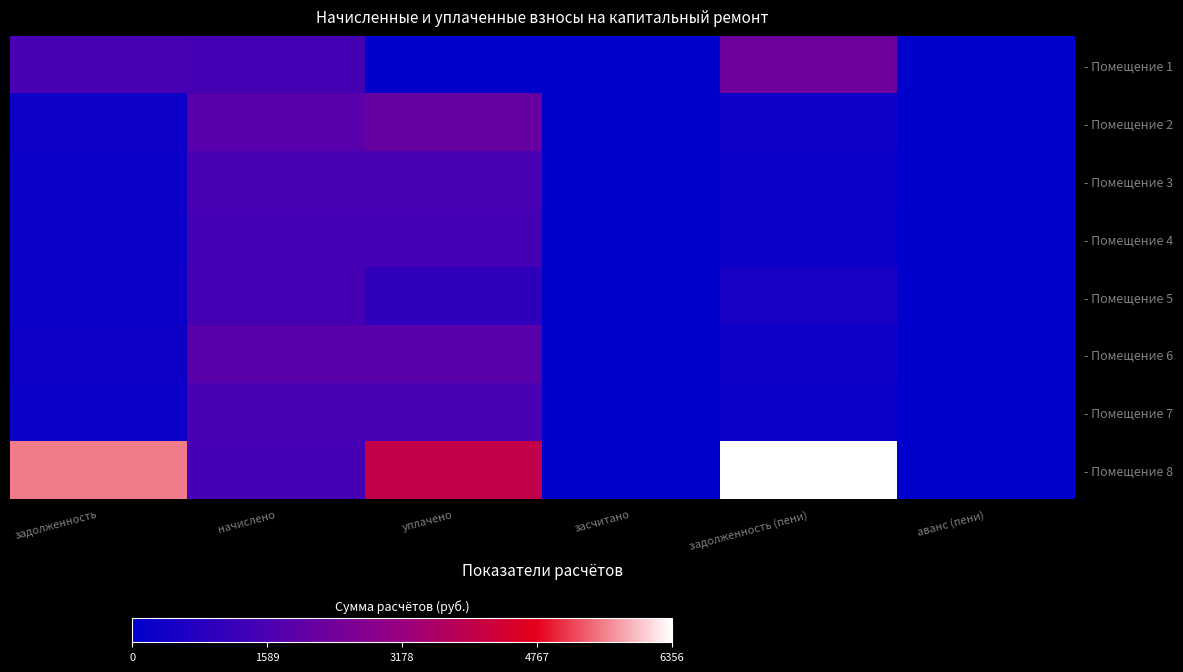

Which label corresponds to the smallest value in the chart?

уплачено